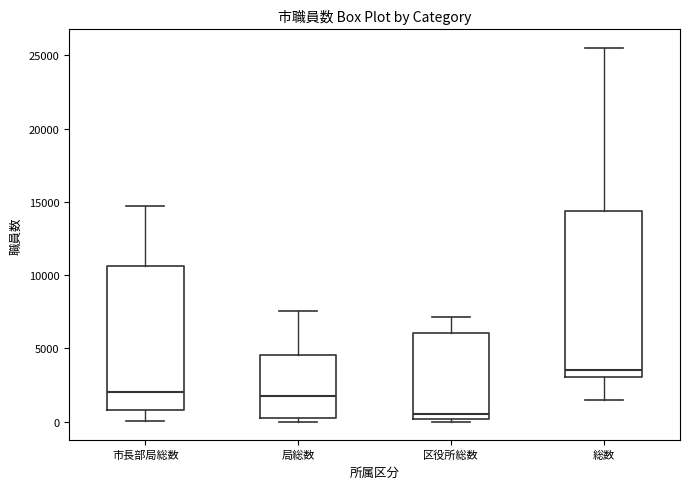

Where is the lower edge of the box for 市長部局総数 on the y-axis? The values are not printed on the chart, so give them approximately, as read against the axis.

1000